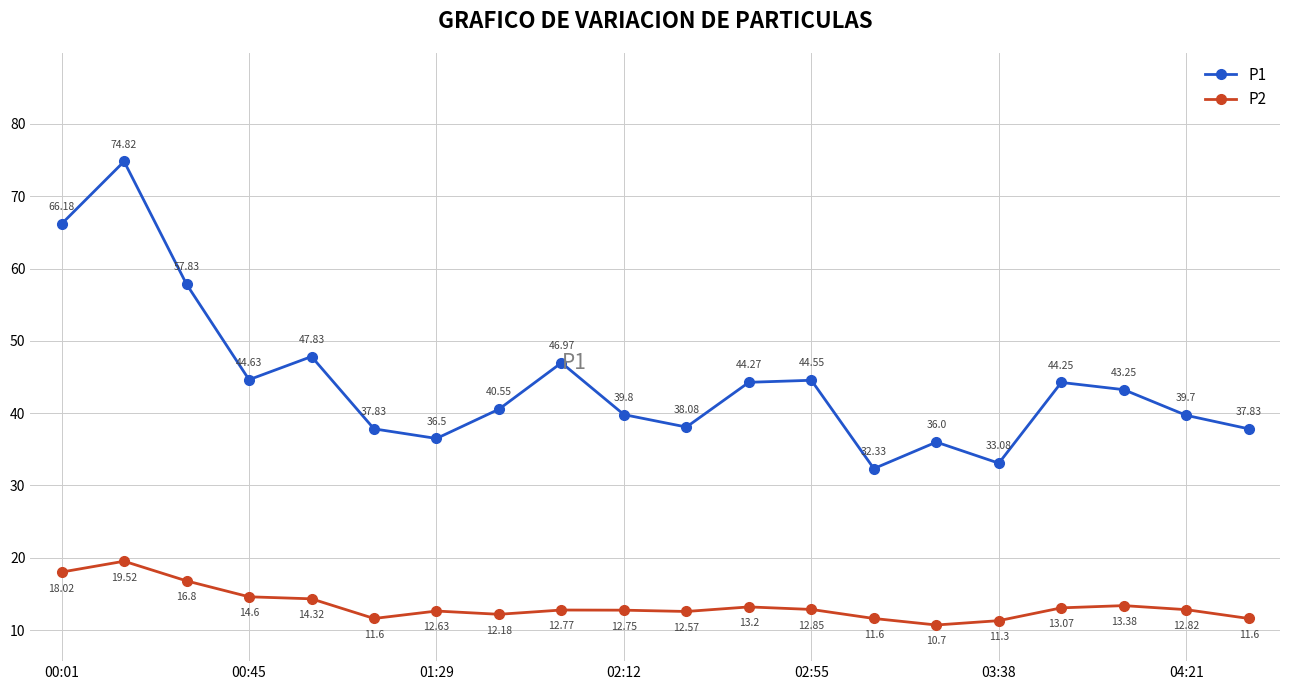

True or false: P2 and P1 cross at least once.

False